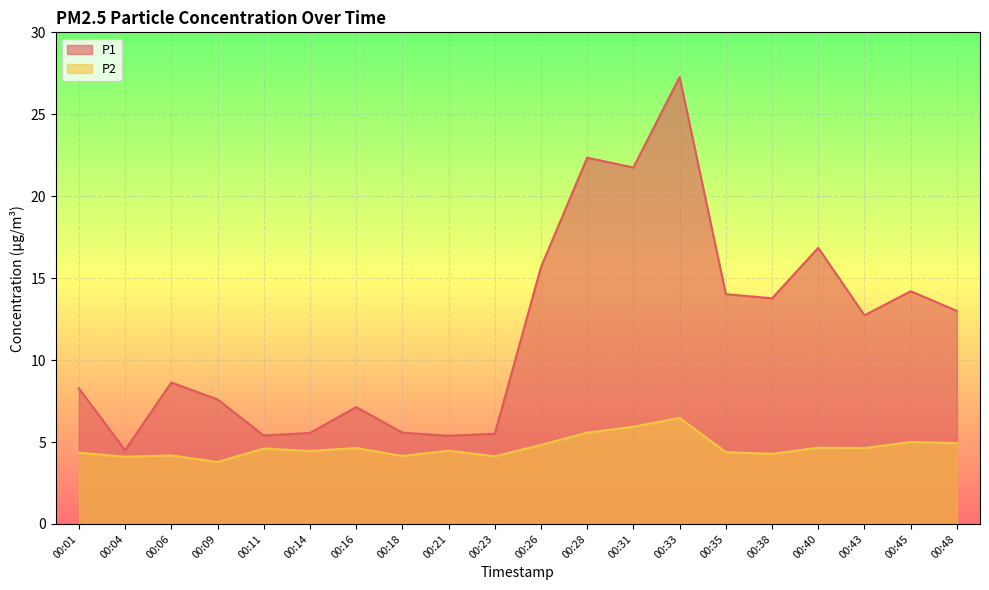

What is the spread (max minus min) of values at 00:35?

9.6